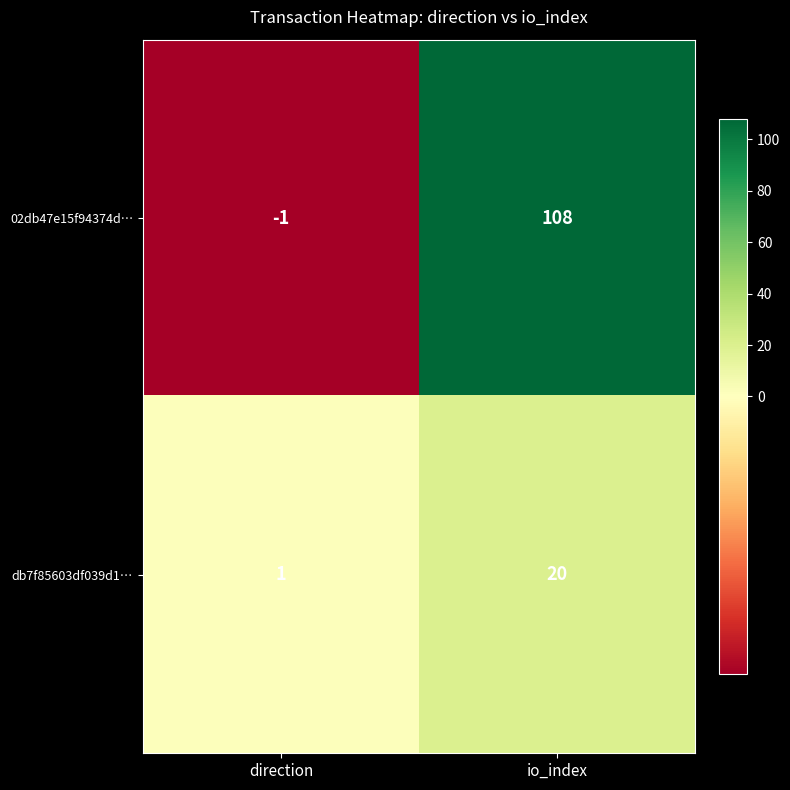

At which category is the sum across all series the highest?

io_index